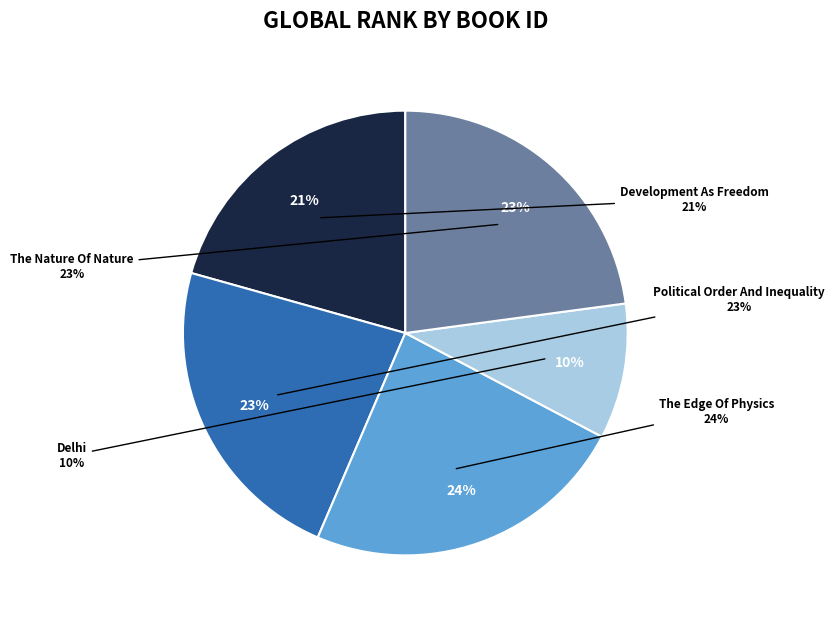

Which slice is the smallest?

Delhi